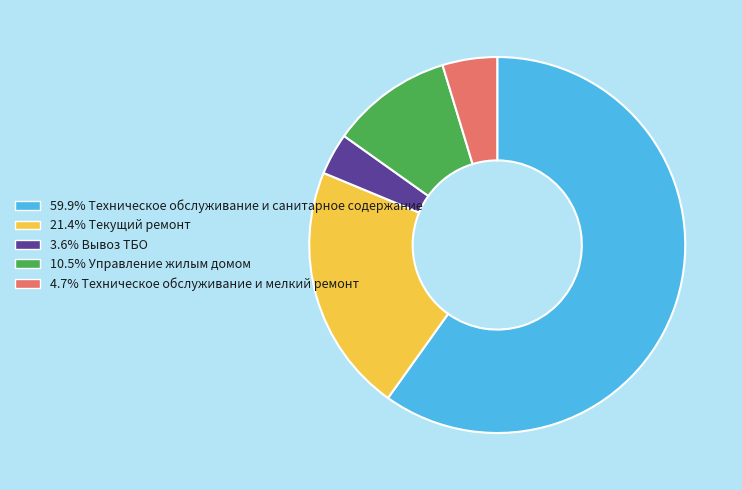

Is there any slice that represents more than half of the pie?

Yes